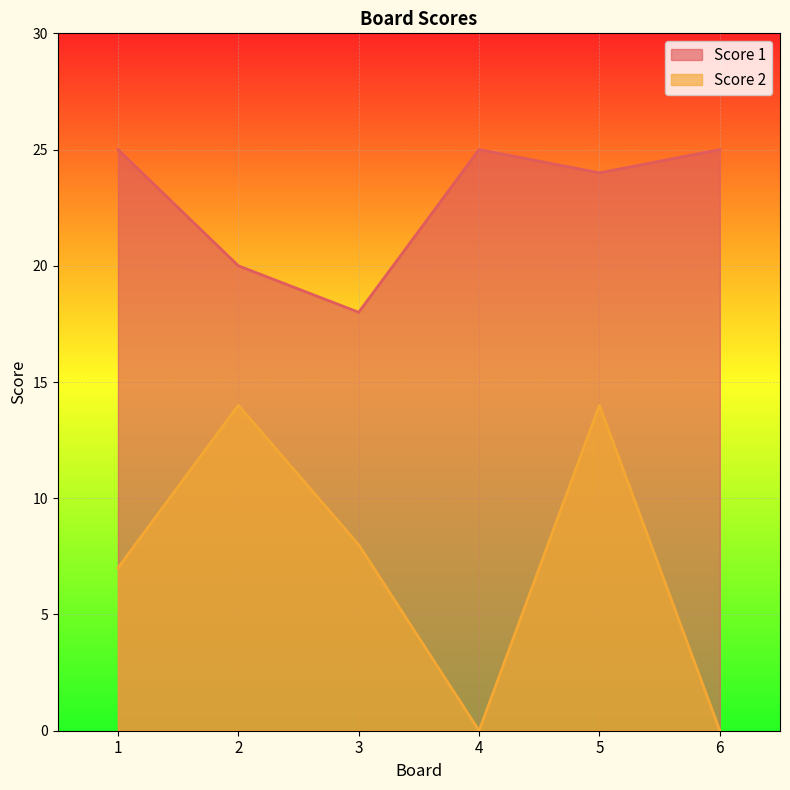

At which category is the sum across all series the highest?

5